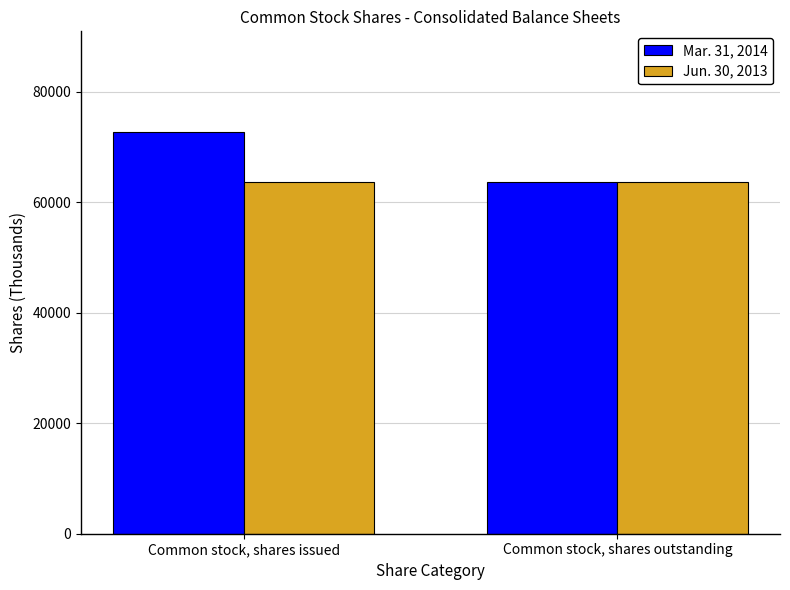

Reading left to right, extract all data points from this chart.

Mar. 31, 2014: Common stock, shares issued=72711	Common stock, shares outstanding=63583
Jun. 30, 2013: Common stock, shares issued=63583	Common stock, shares outstanding=63583